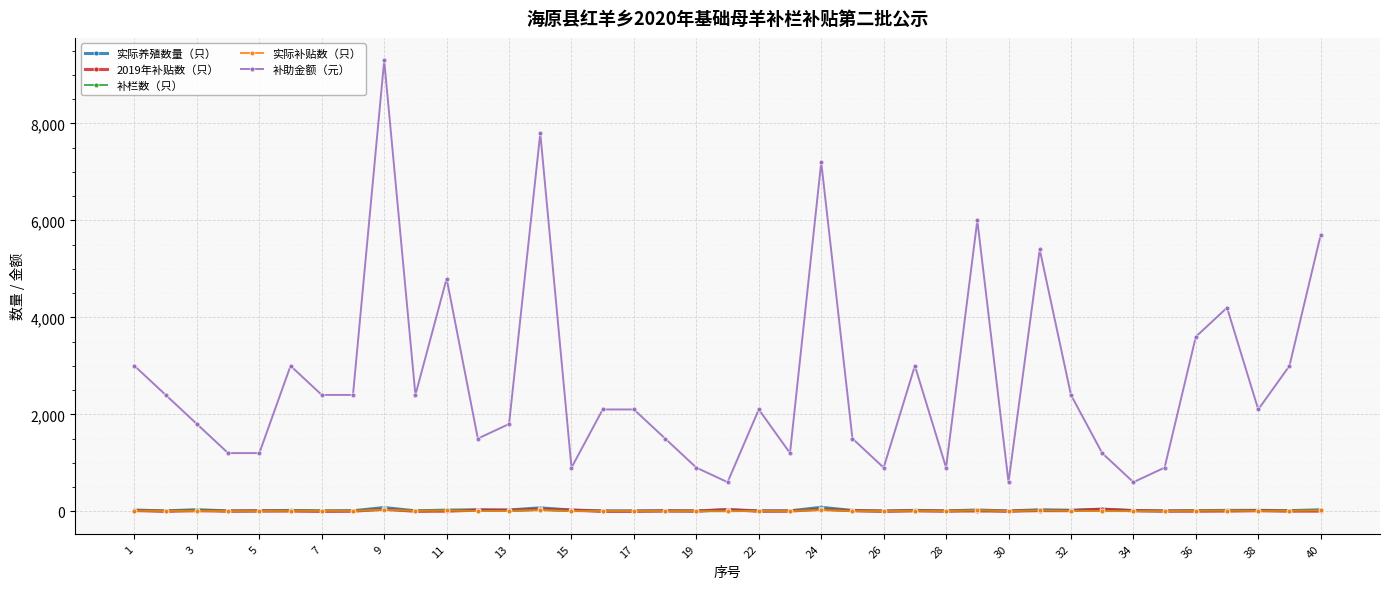

Which series has the largest range (max minus min)?

补助金额（元）